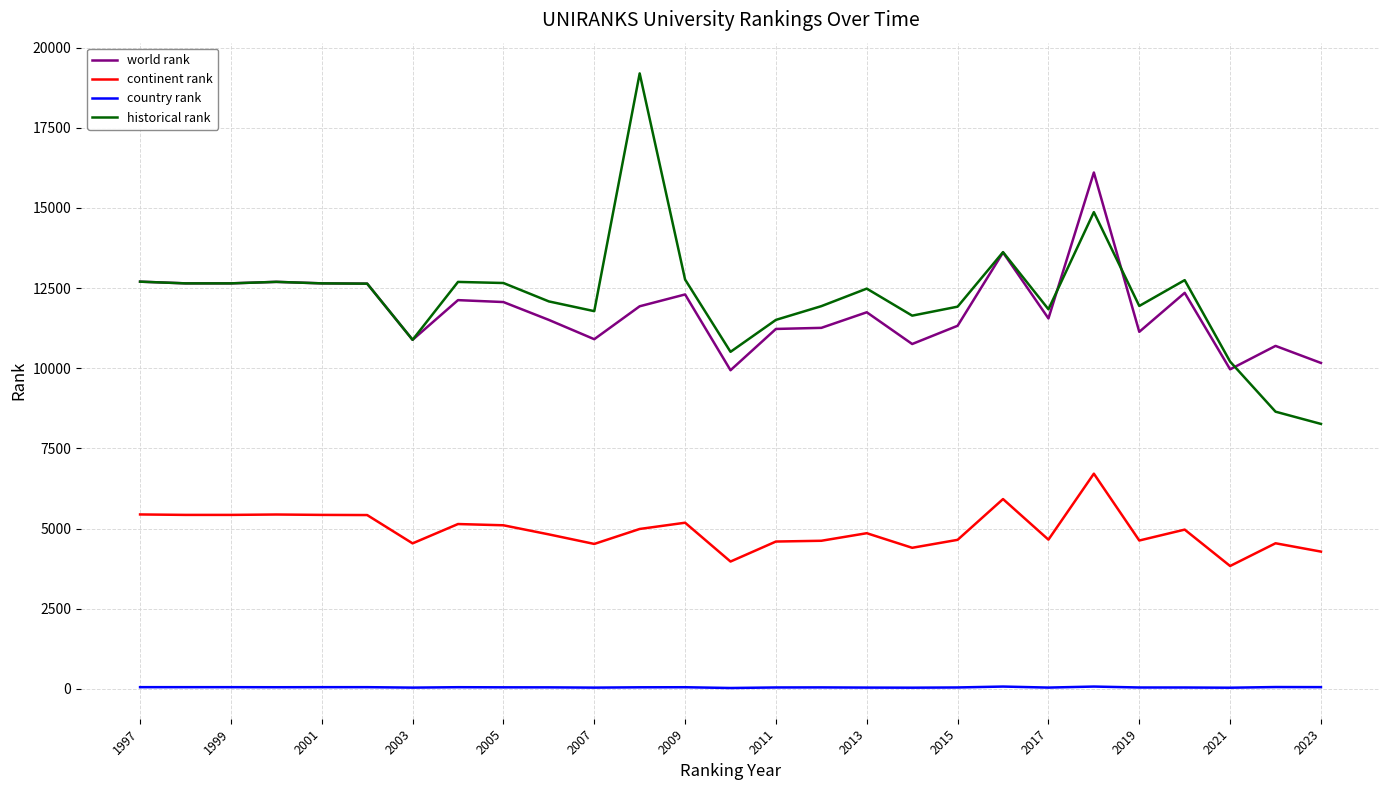

What is the highest value of the world rank series?

16107